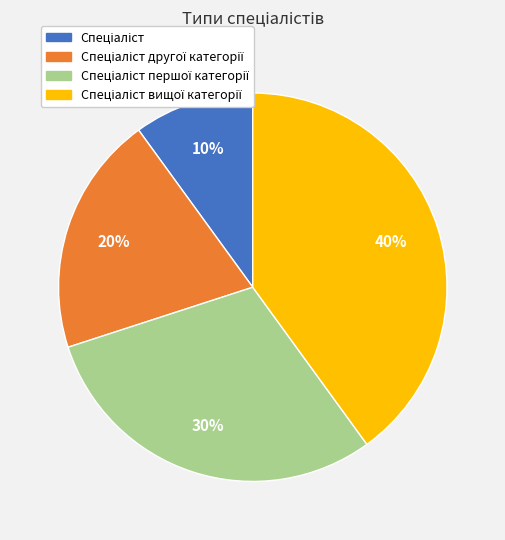

Is there a majority slice in this chart?

No